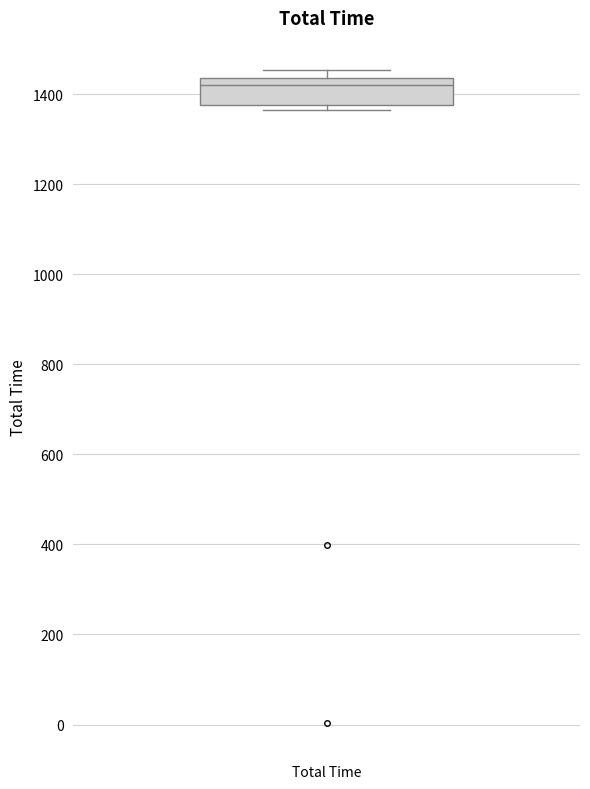

Read this box plot against the y-axis: the position of the median line, the range covered by the box, and the ends of both whiskers. The values are not printed on the chart, so give them approximately, as read against the axis.

median 1420, box 1380 to 1440, whiskers 1360 to 1460